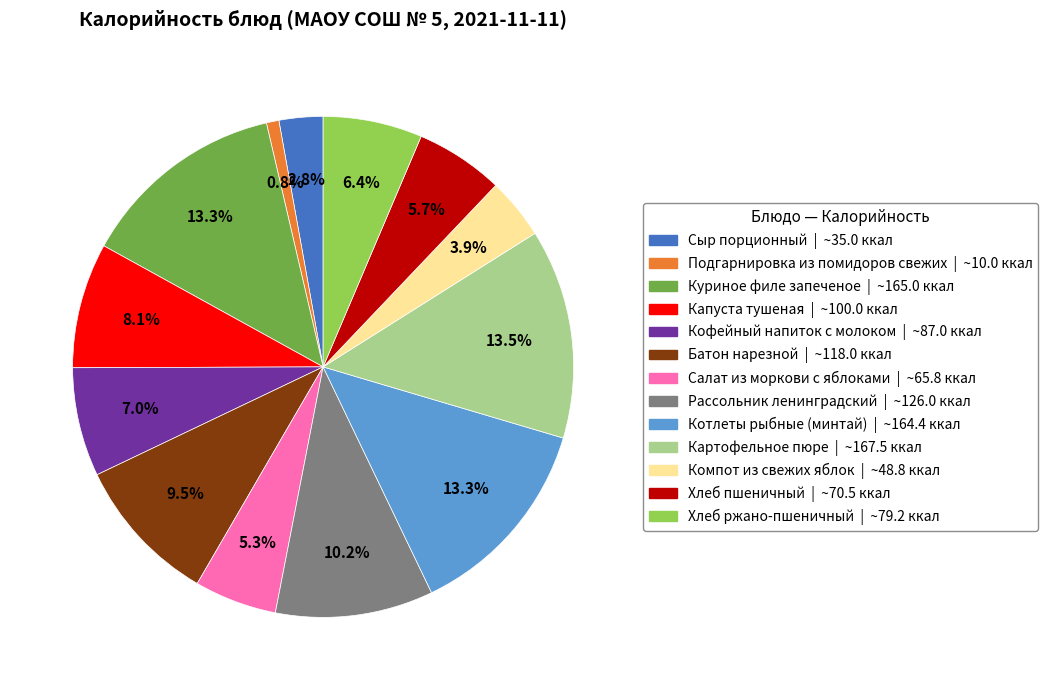

Is there a majority slice in this chart?

No